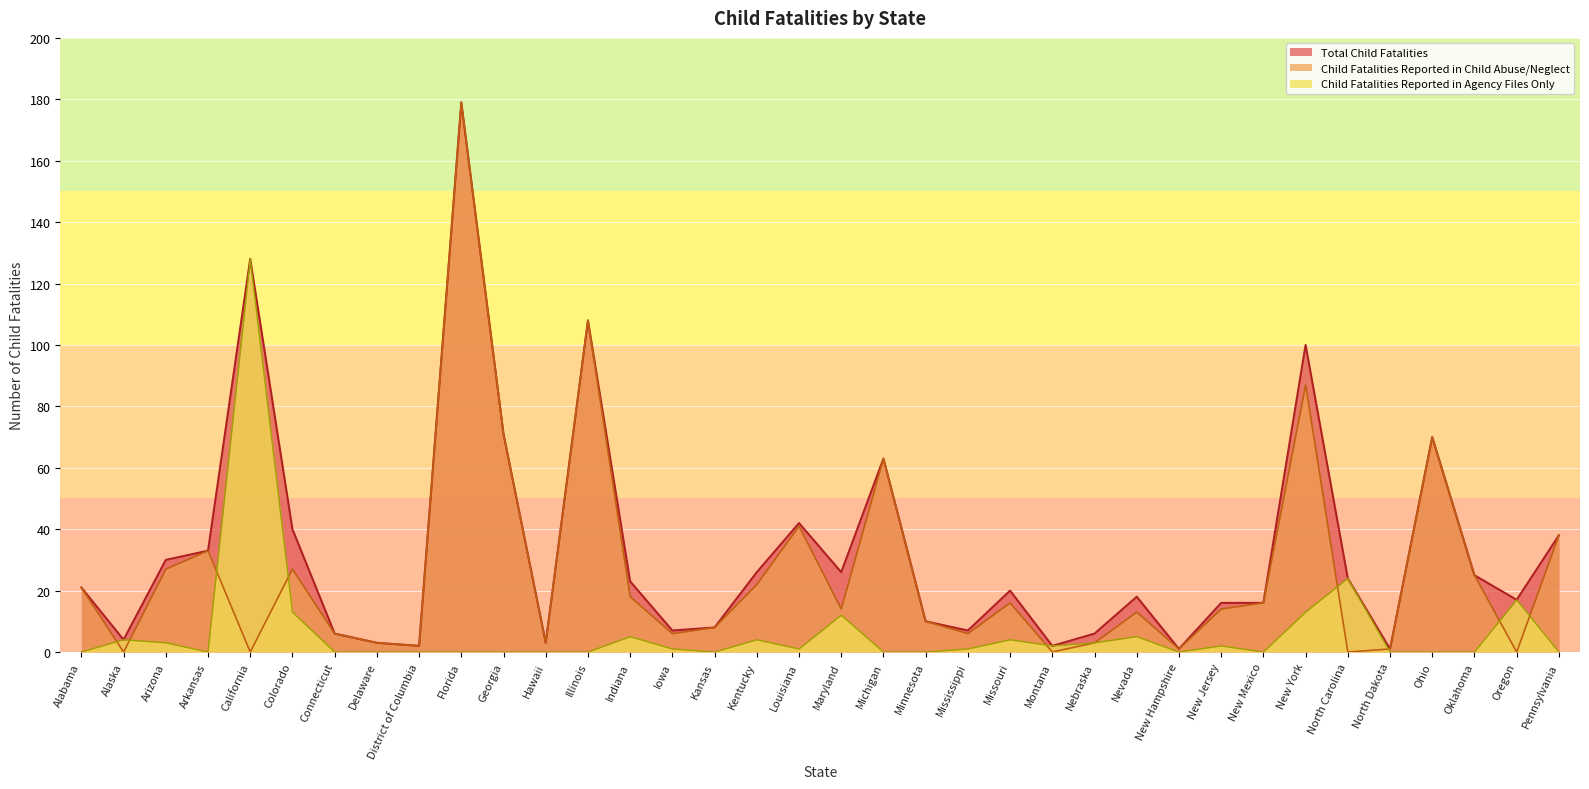

Which series has the widest spread of values?

Child Fatalities Reported in Child Abuse/Neglect